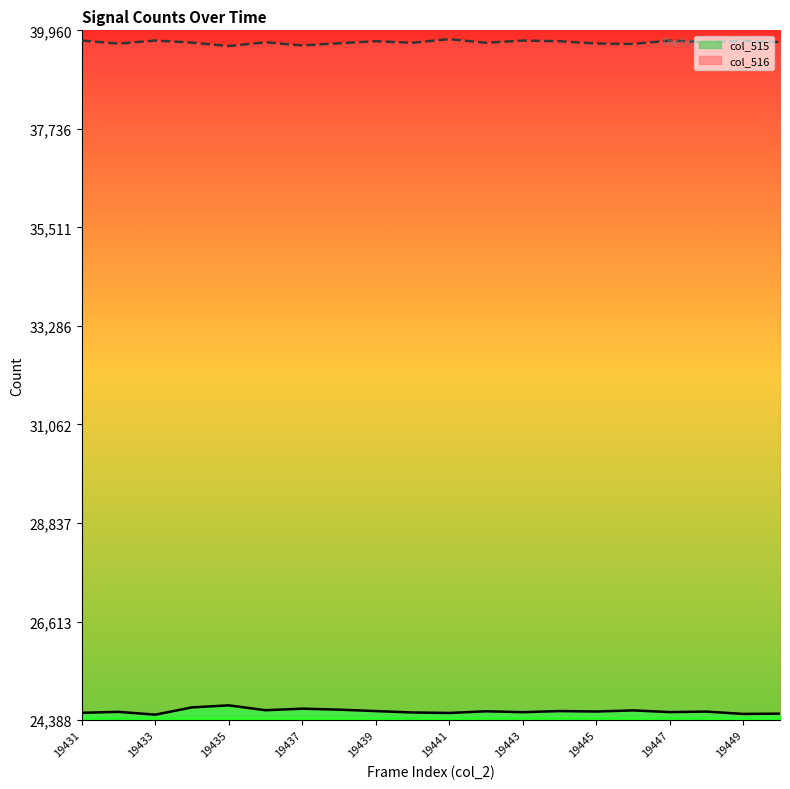

Reading left to right, what are all the values shown in this chart?

col_515 line: 24553	24574	24511	24675	24721	24611	24646	24624	24592	24560	24549	24587	24567	24592	24582	24607	24569	24580	24527	24534
col_516 line: 39731	39661	39730	39683	39606	39691	39620	39669	39715	39680	39762	39680	39729	39715	39663	39653	39729	39694	39726	39693